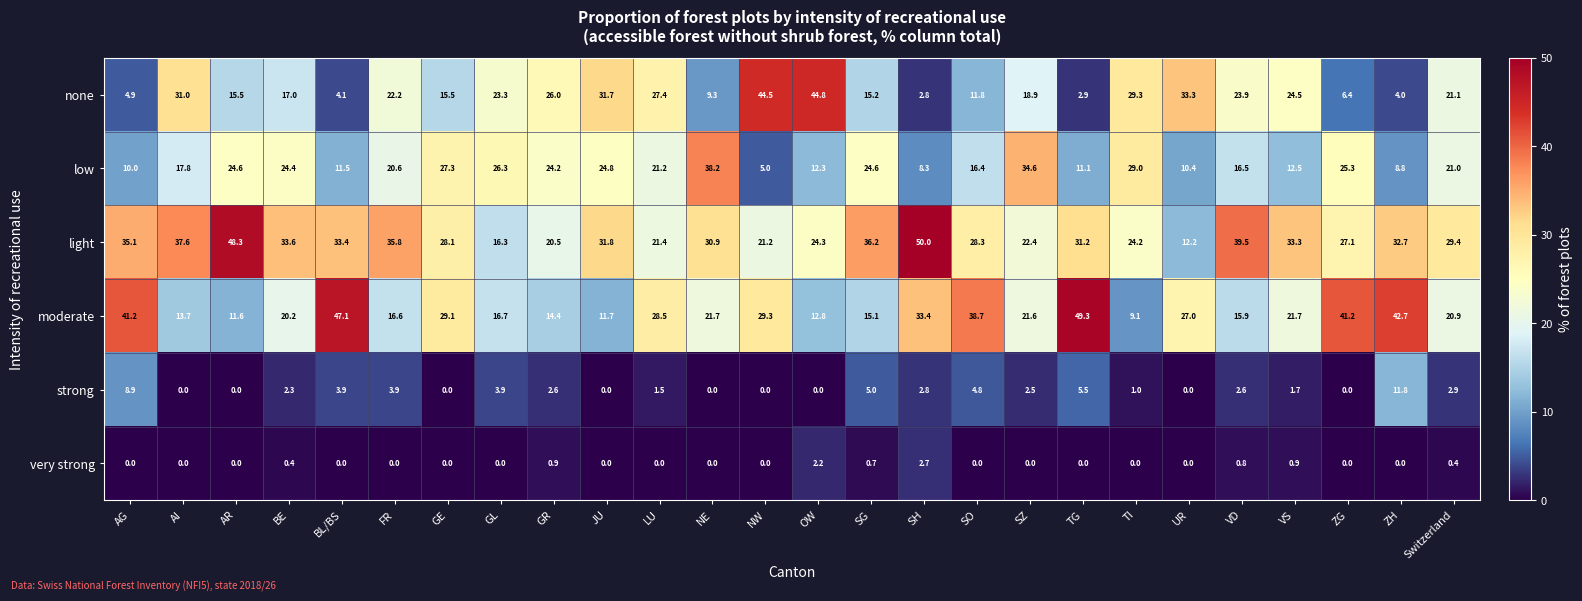

Which category has the highest value in the low series?

NE